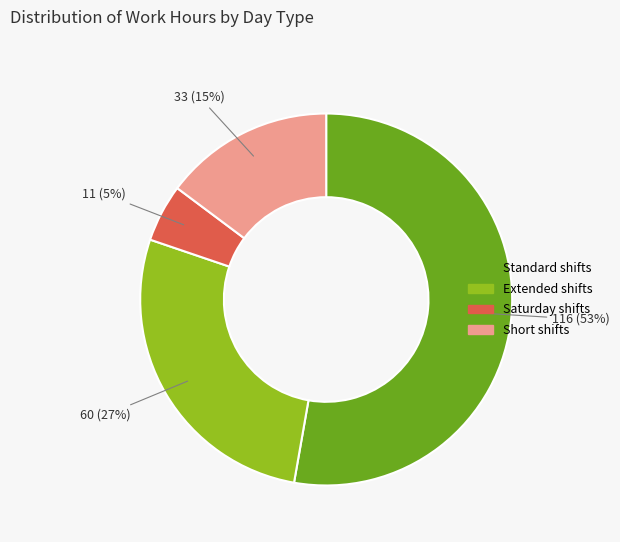

To the nearest percent, what is the average slice percentage?

25%